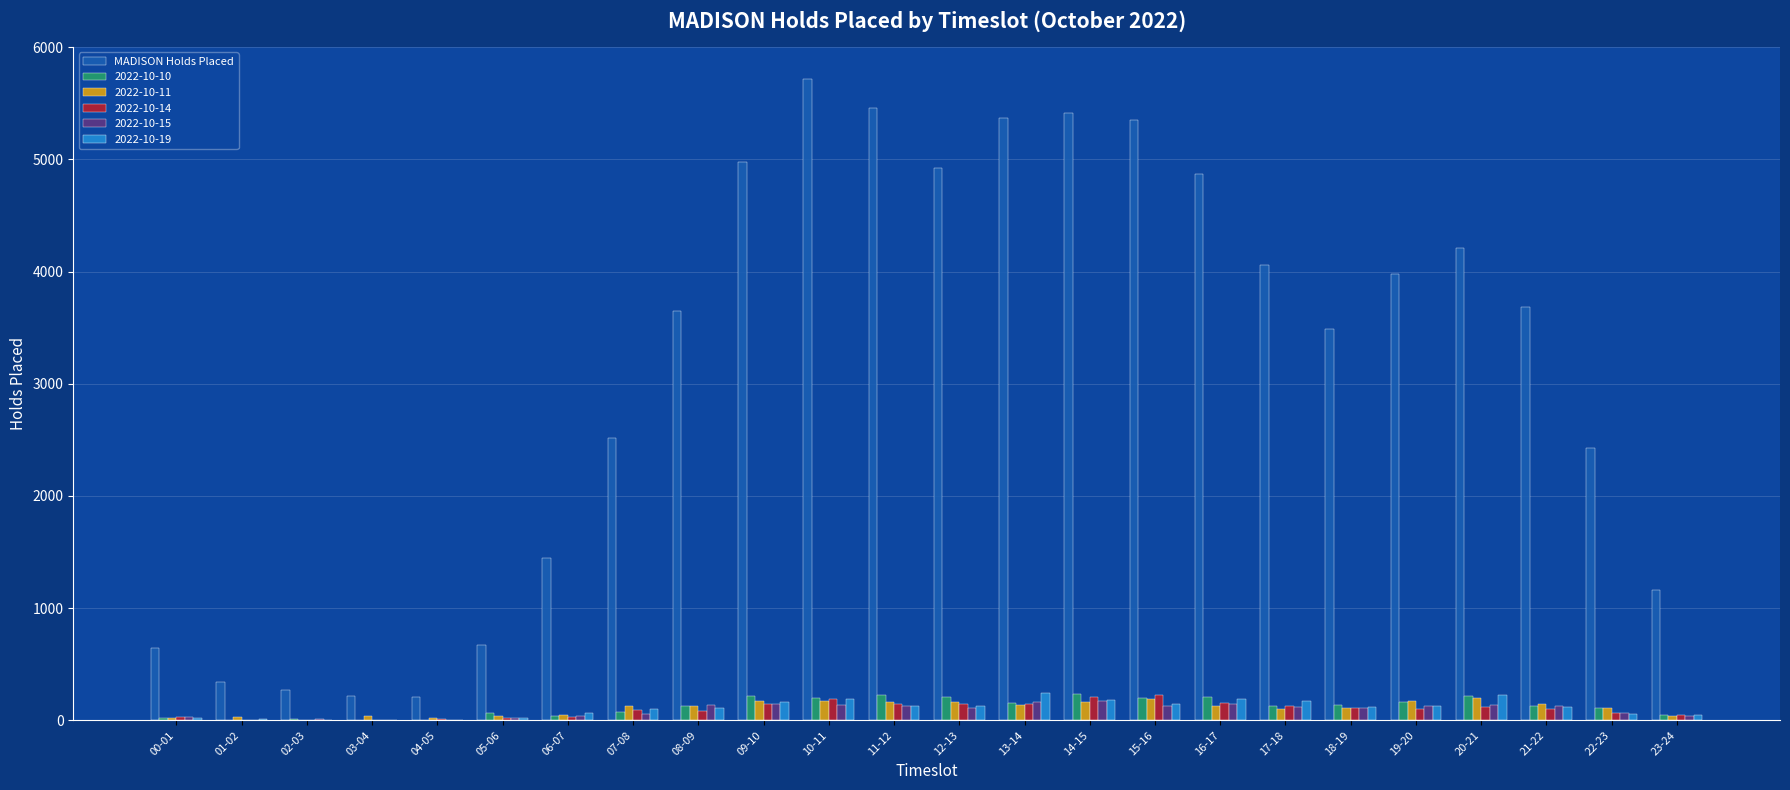

What is the sum of all MADISON Holds Placed values?

75085